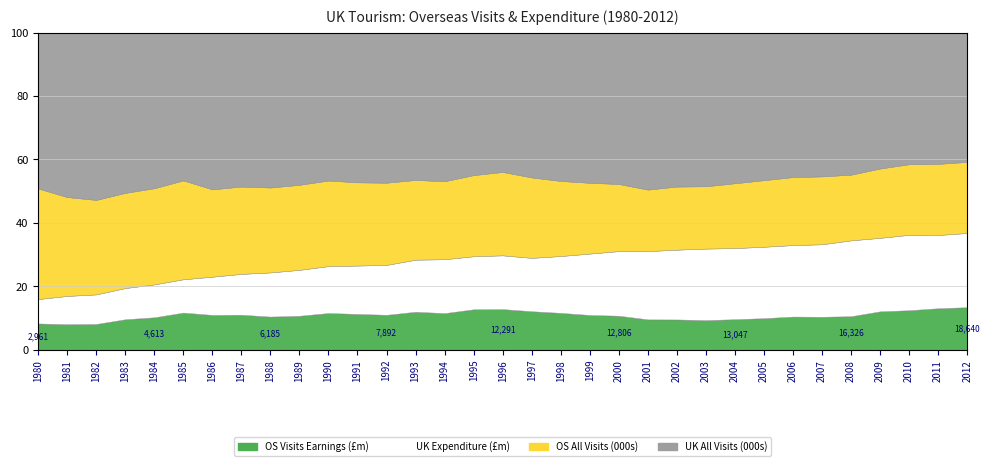

At which category does the chart reach its minimum across all series?

1980